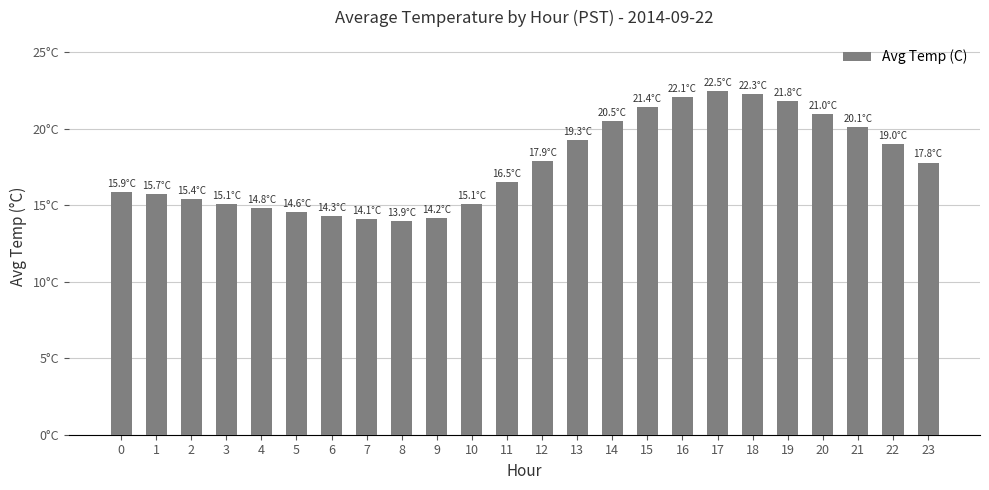

Between 11 and 20, which is larger?

20